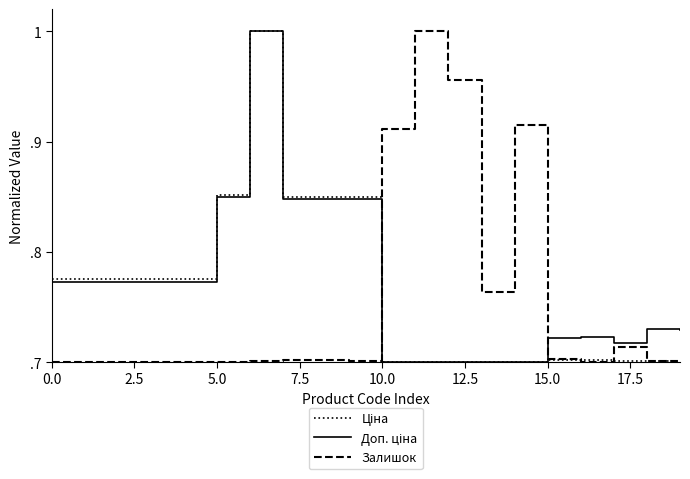

Is this an area chart (filled region under the line)?

No